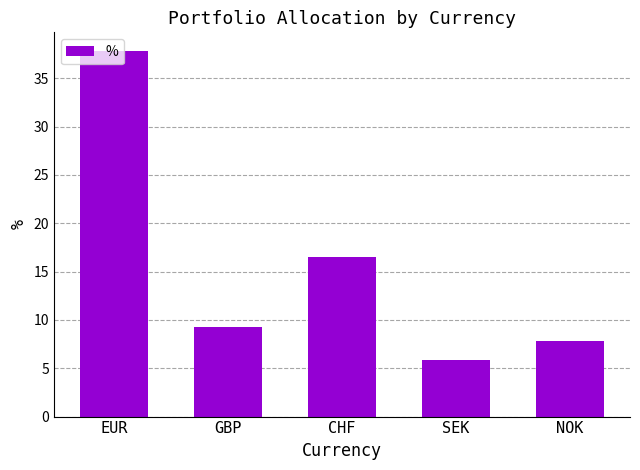

Is it true that the value at GBP is 5.9?

False